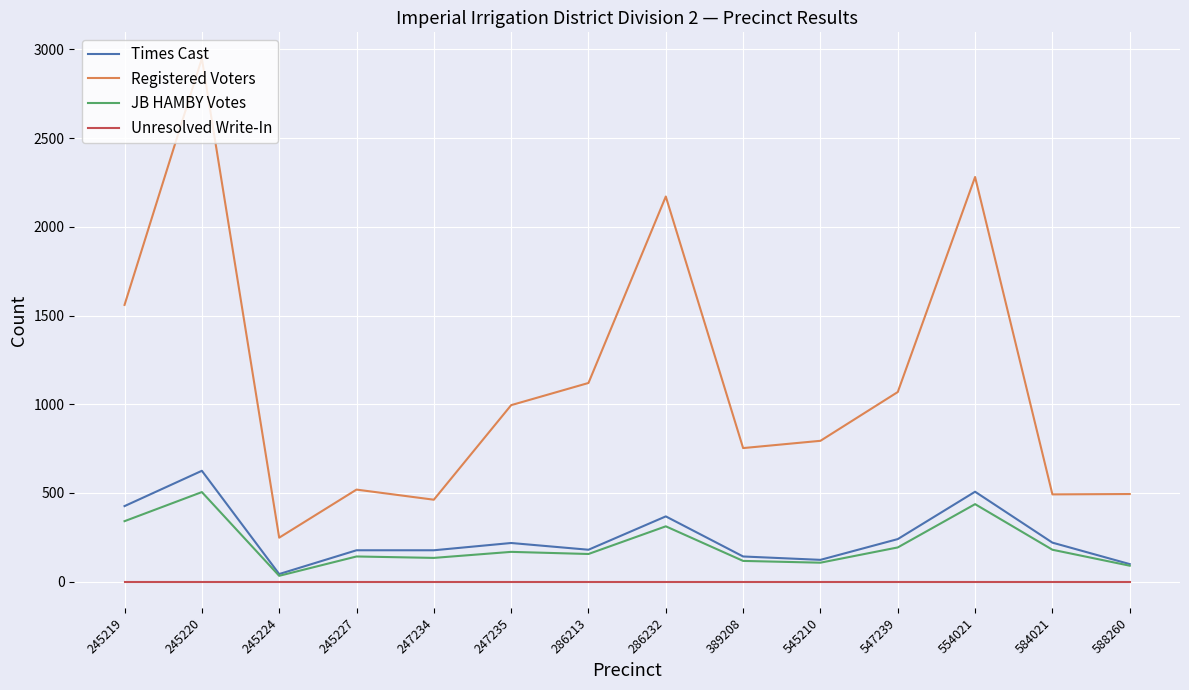

What is the lowest value of the Registered Voters series?

248